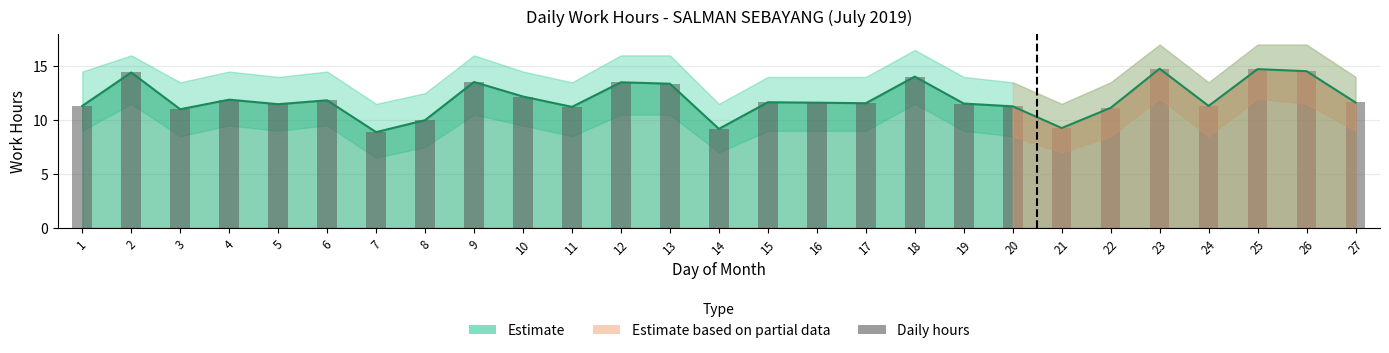

Which label corresponds to the smallest value in the chart?

7